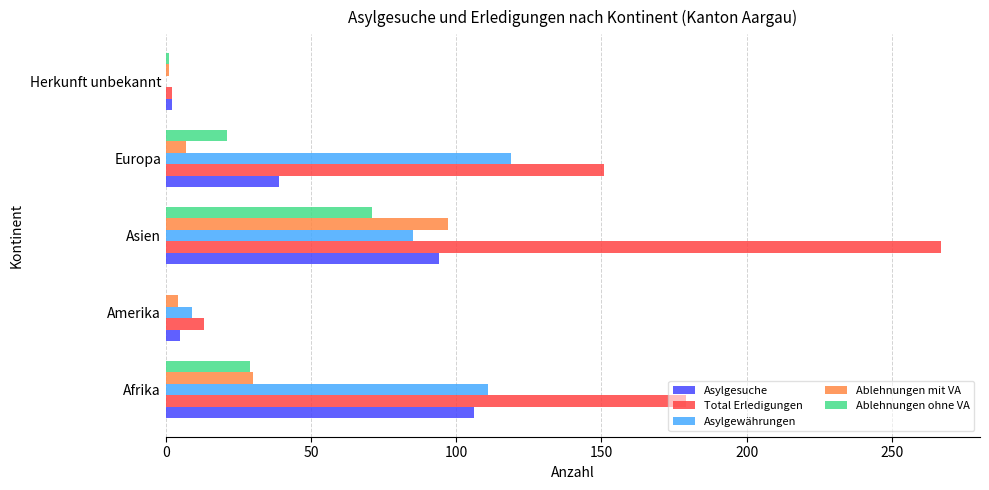

Which series changed the most between Asien and Europa?

Total Erledigungen